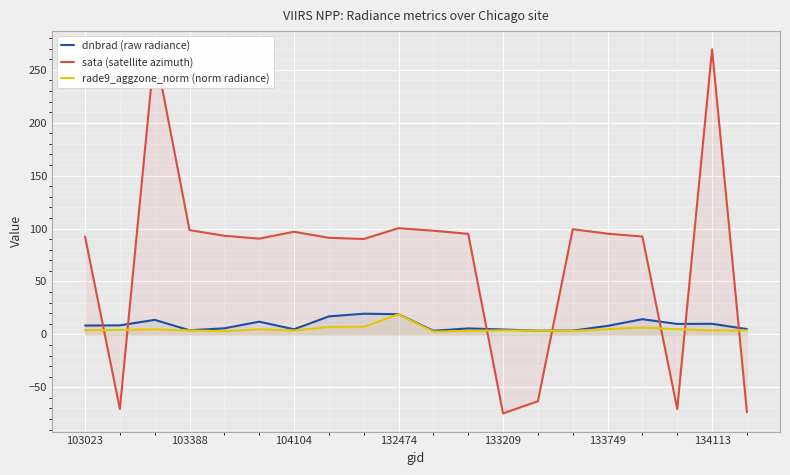

What is the value of the dnbrad (raw radiance) point at the 3rd from the left?

13.7